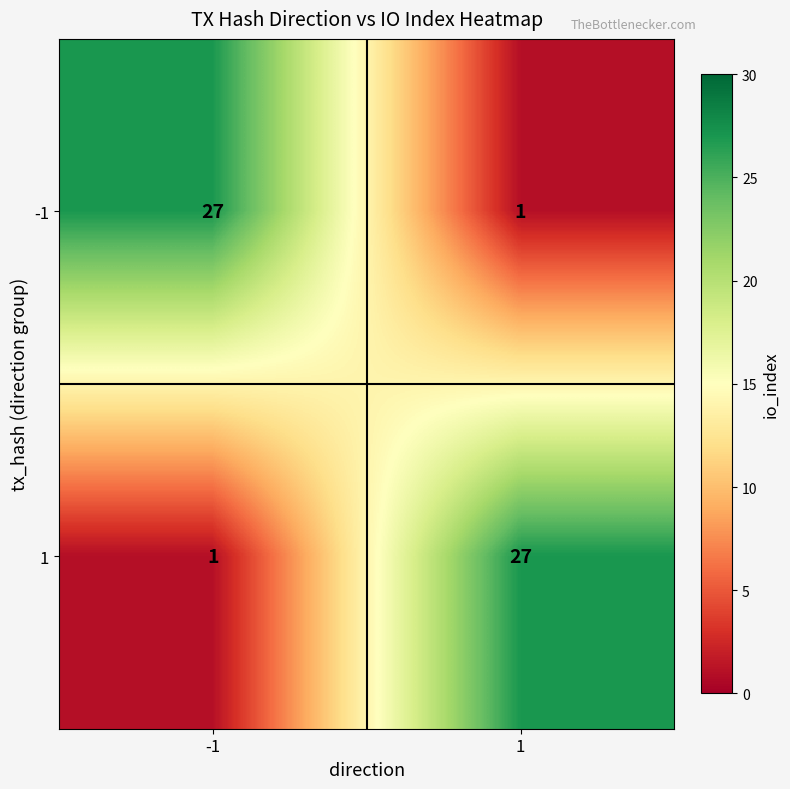

What is the total value across all series at -1?

28